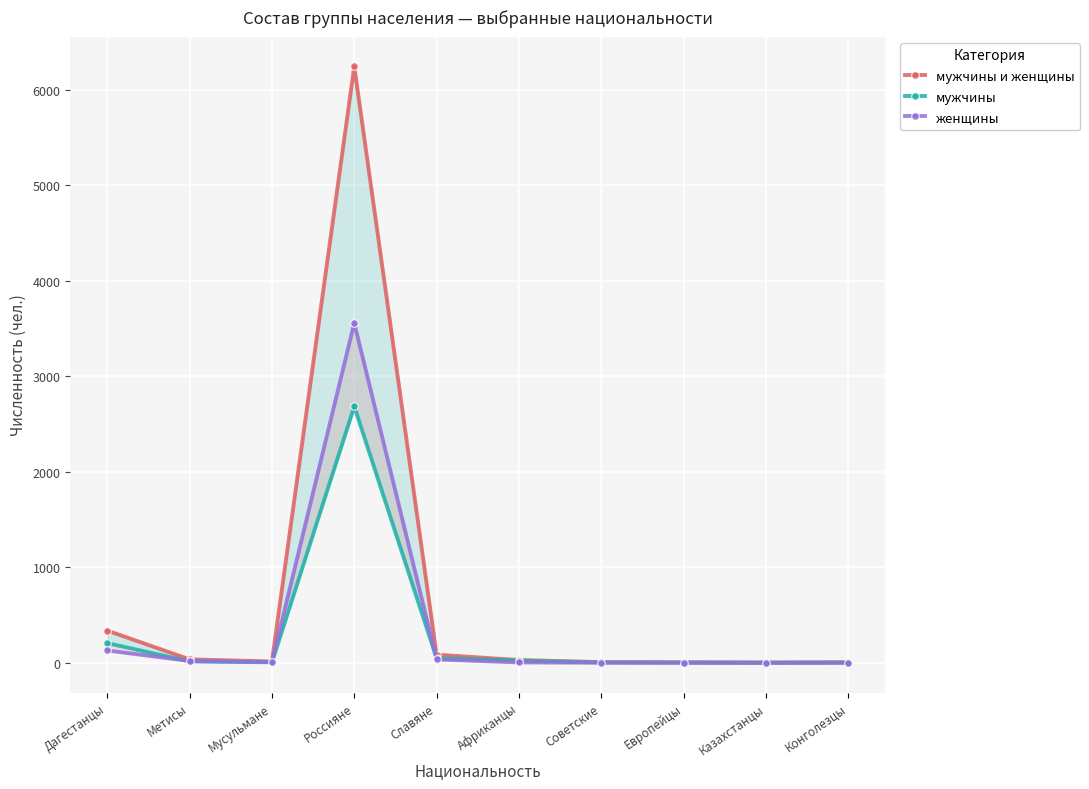

Reading right to left, extract all data points from this chart.

мужчины и женщины: Конголезцы=7	Казахстанцы=5	Европейцы=7	Советские=9	Африканцы=31	Славяне=87	Россияне=6244	Мусульмане=16	Метисы=38	Дагестанцы=339
мужчины: Конголезцы=4	Казахстанцы=2	Европейцы=3	Советские=6	Африканцы=25	Славяне=50	Россияне=2685	Мусульмане=7	Метисы=17	Дагестанцы=208
женщины: Конголезцы=3	Казахстанцы=3	Европейцы=4	Советские=3	Африканцы=6	Славяне=37	Россияне=3559	Мусульмане=9	Метисы=21	Дагестанцы=131